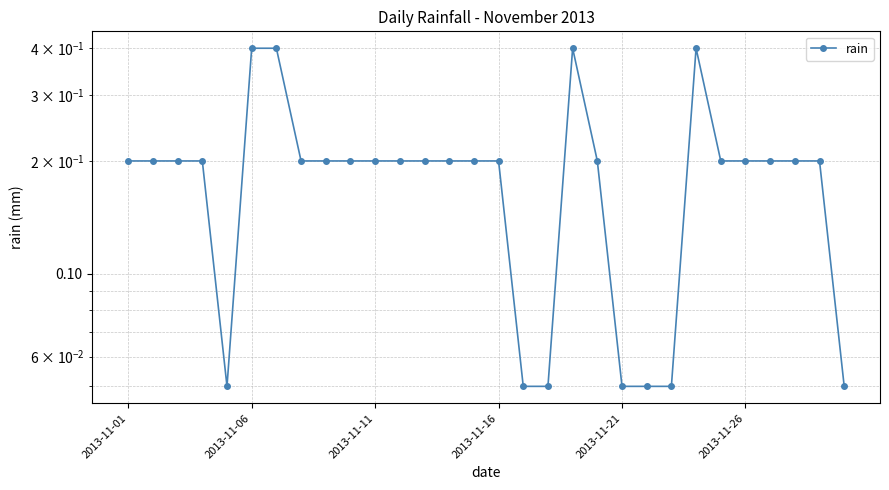

Reading left to right, transcribe all the data shown in this chart.

0.2	0.2	0.2	0.2	0.1	0.4	0.4	0.2	0.2	0.2	0.2	0.2	0.2	0.2	0.2	0.2	0.1	0.1	0.4	0.2	0.1	0.1	0.1	0.4	0.2	0.2	0.2	0.2	0.2	0.1